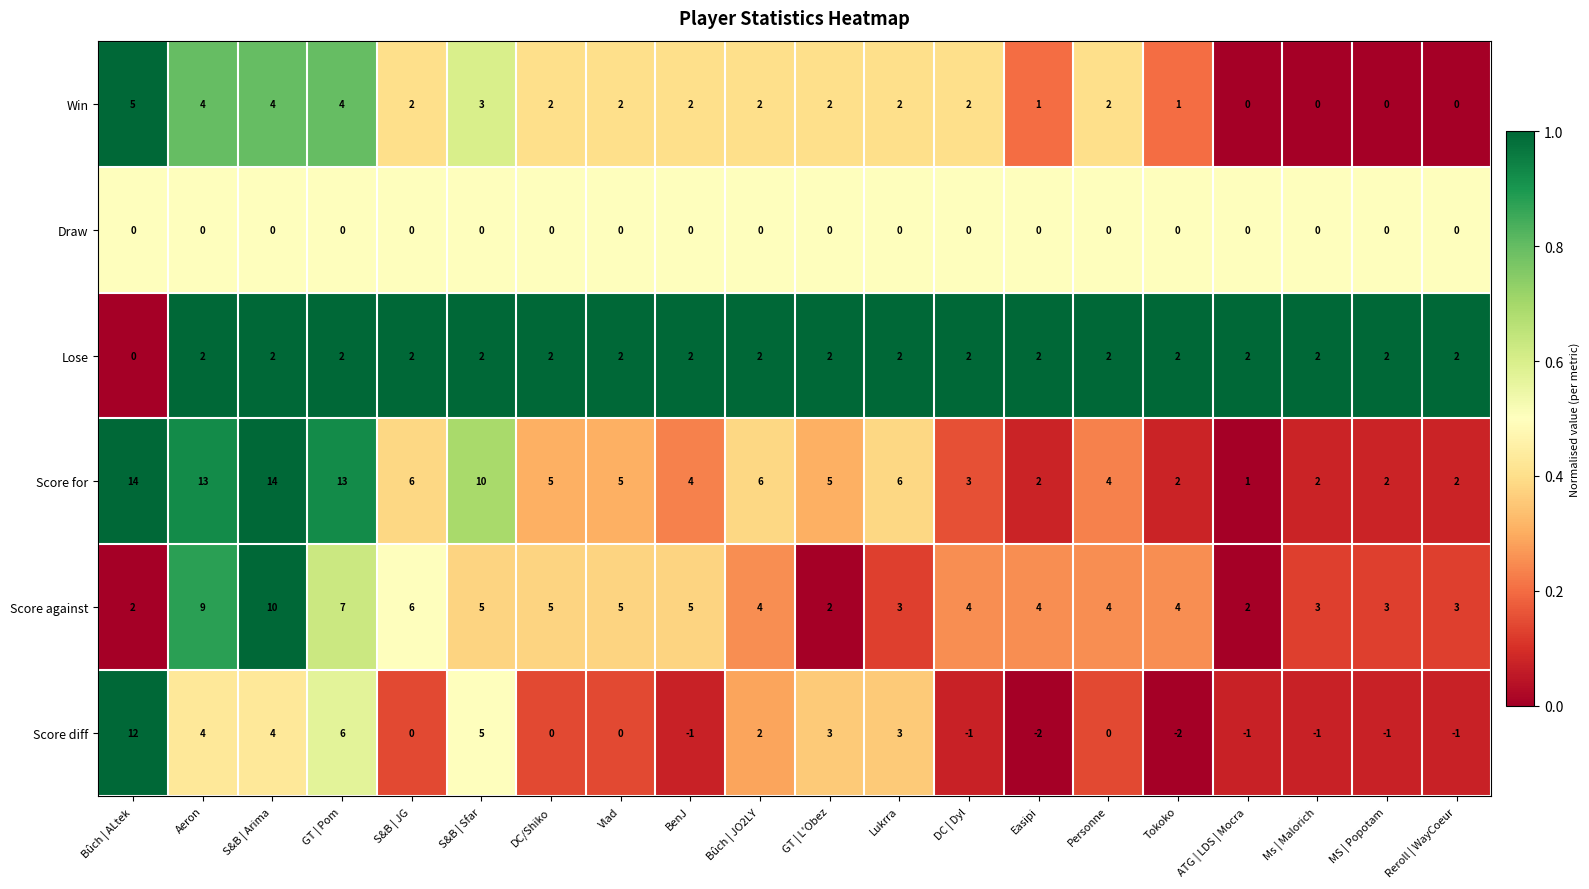

At how many categories does at least one series exceed 0?

20